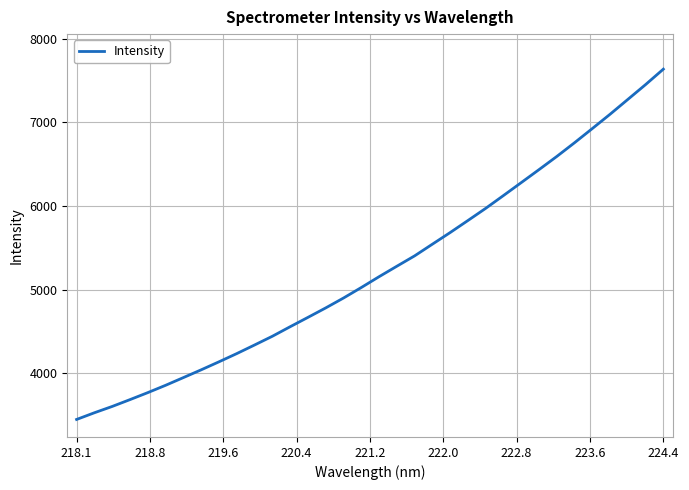

What is the maximum value shown in the chart?

7635.8